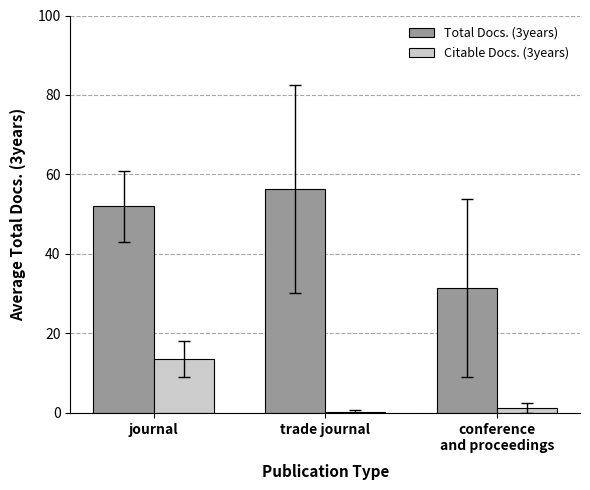

Count the number of data series in this chart.

2